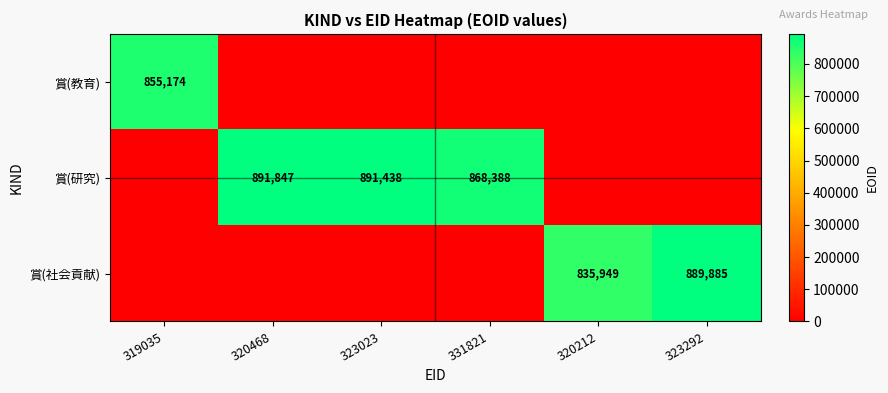

The 賞(教育) series shows 1393060 at 319035. True or false?

False